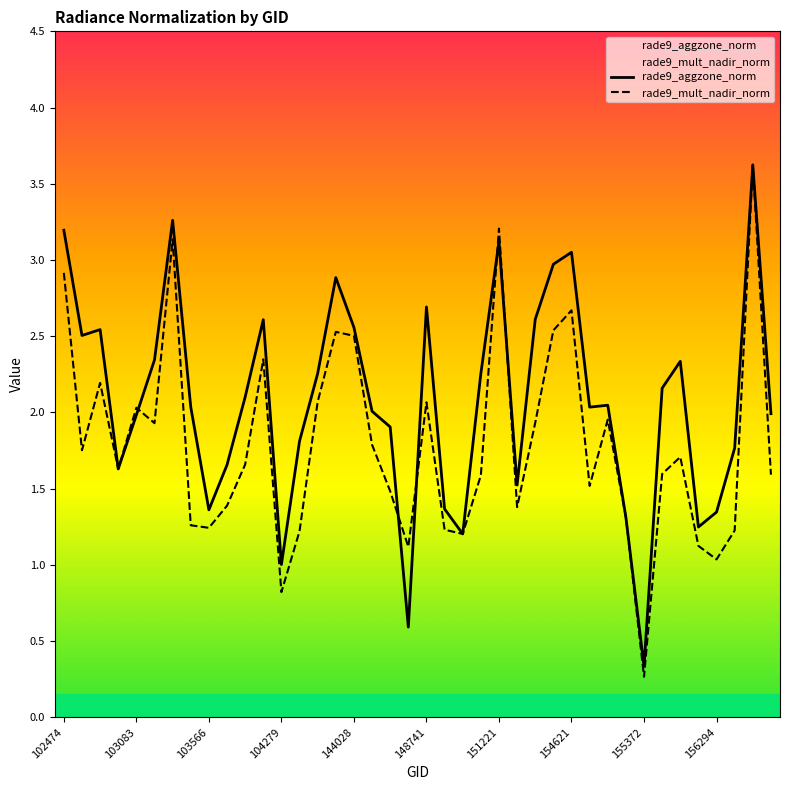

Where is the first local maximum for rade9_aggzone_norm?

102724